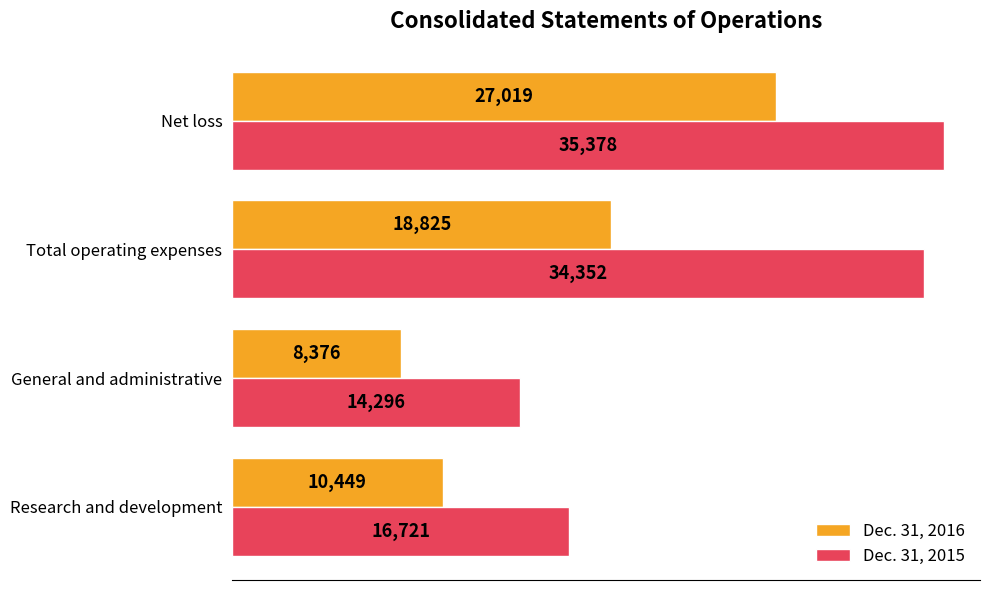

What is the minimum value shown in the chart?

8376